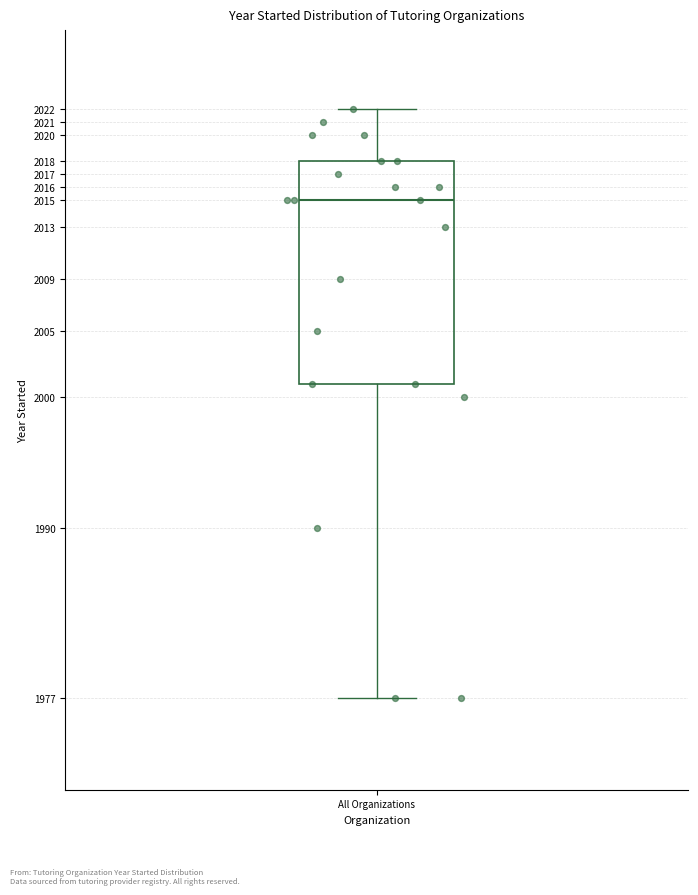

Read this box plot against the y-axis: the position of the median line, the range covered by the box, and the ends of both whiskers. The values are not printed on the chart, so give them approximately, as read against the axis.

median 2015, box 2001 to 2018, whiskers 1977 to 2022